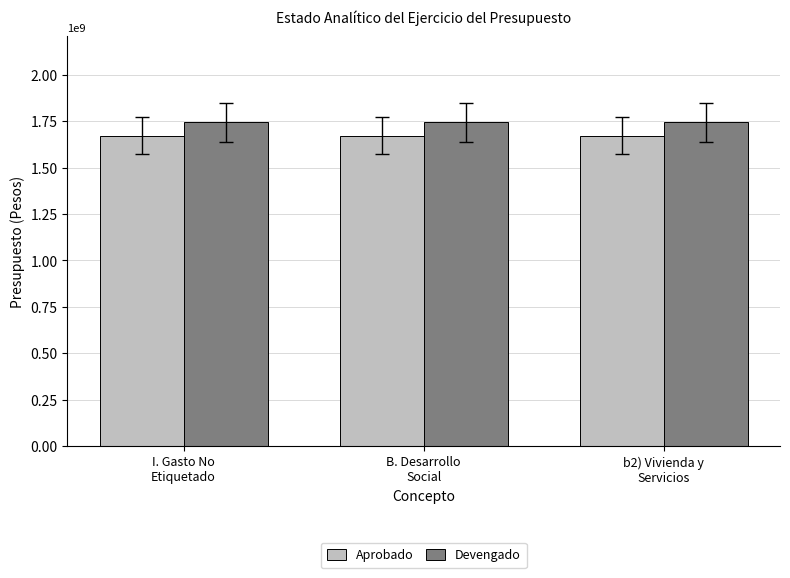

What is the lowest value of the Devengado series?

1743583217.6